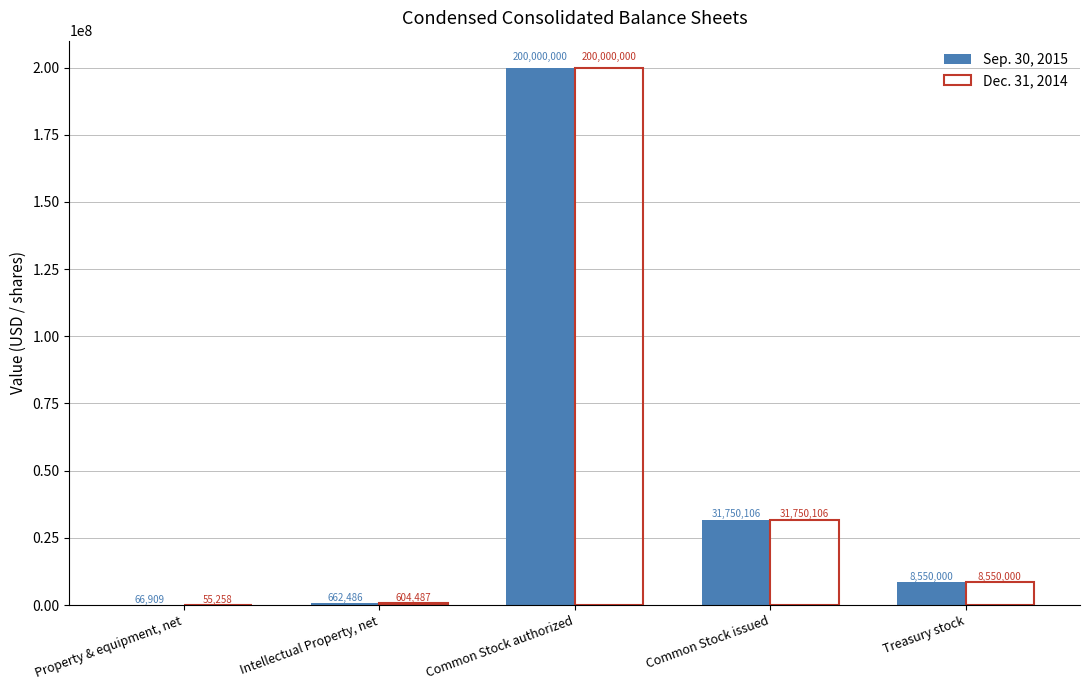

Which series has the largest total across all categories?

Sep. 30, 2015